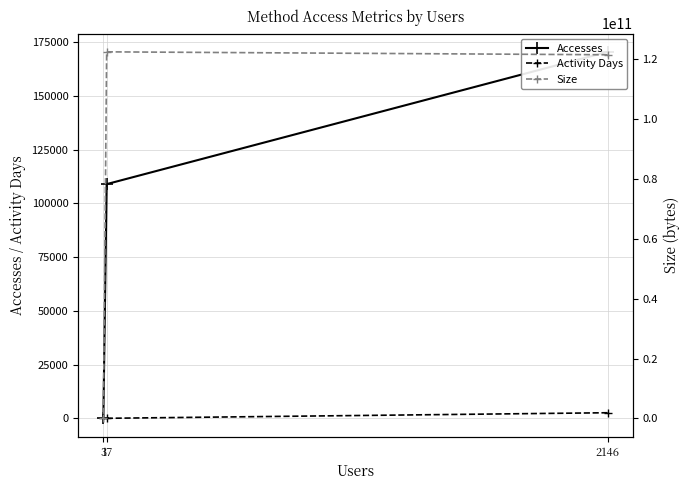

Rank the series by their maximum value, from highest to lowest.

Size, Accesses, Activity Days